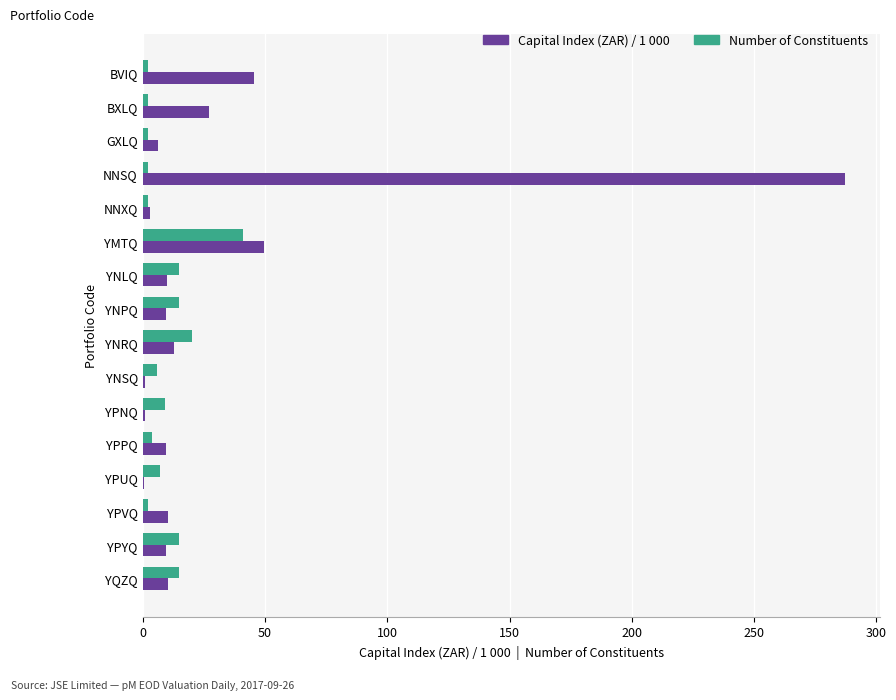

What is the total value across all series at YNPQ?

24.5